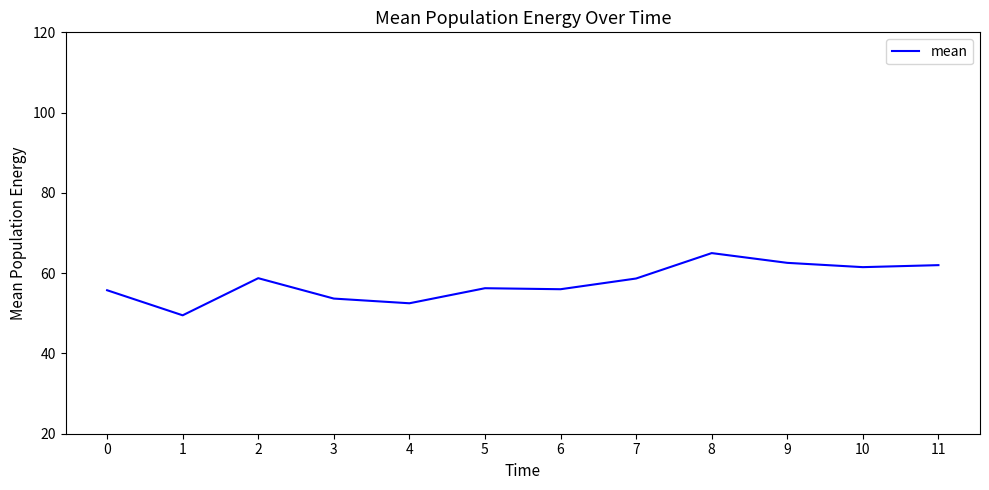

What is the minimum value shown in the chart?

49.5